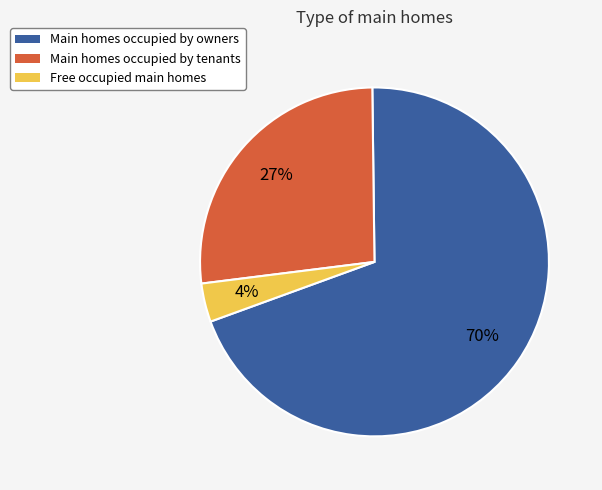

Rank the categories by value from highest to lowest.

Main homes occupied by owners, Main homes occupied by tenants, Free occupied main homes